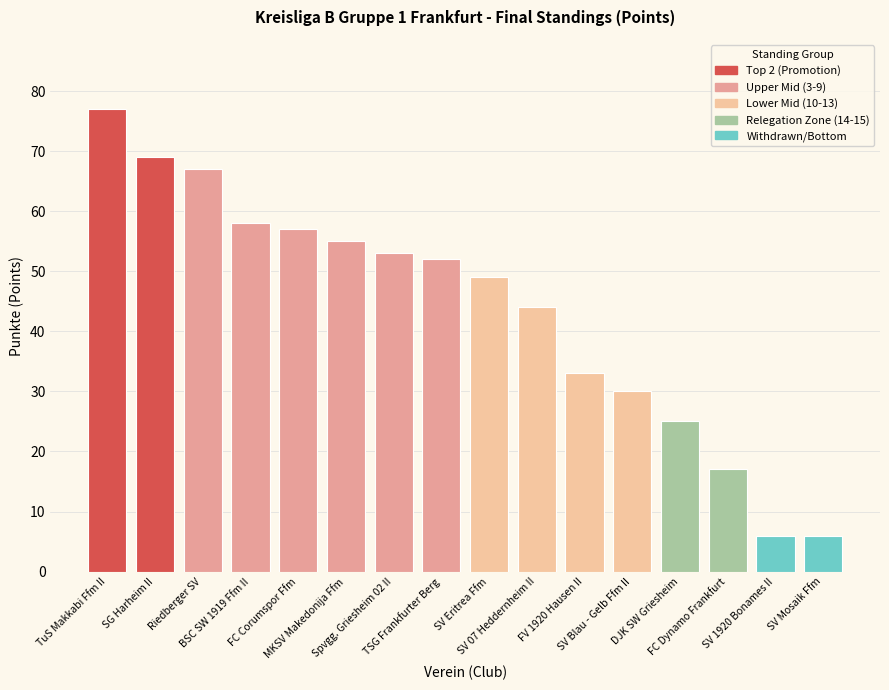

What is the minimum value shown in the chart?

6